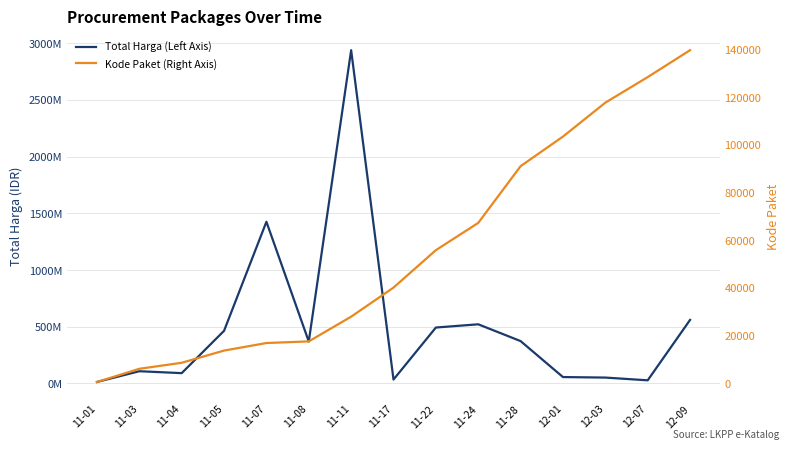

True or false: Kode Paket (Right Axis) has more than 2 interior local peaks.

False